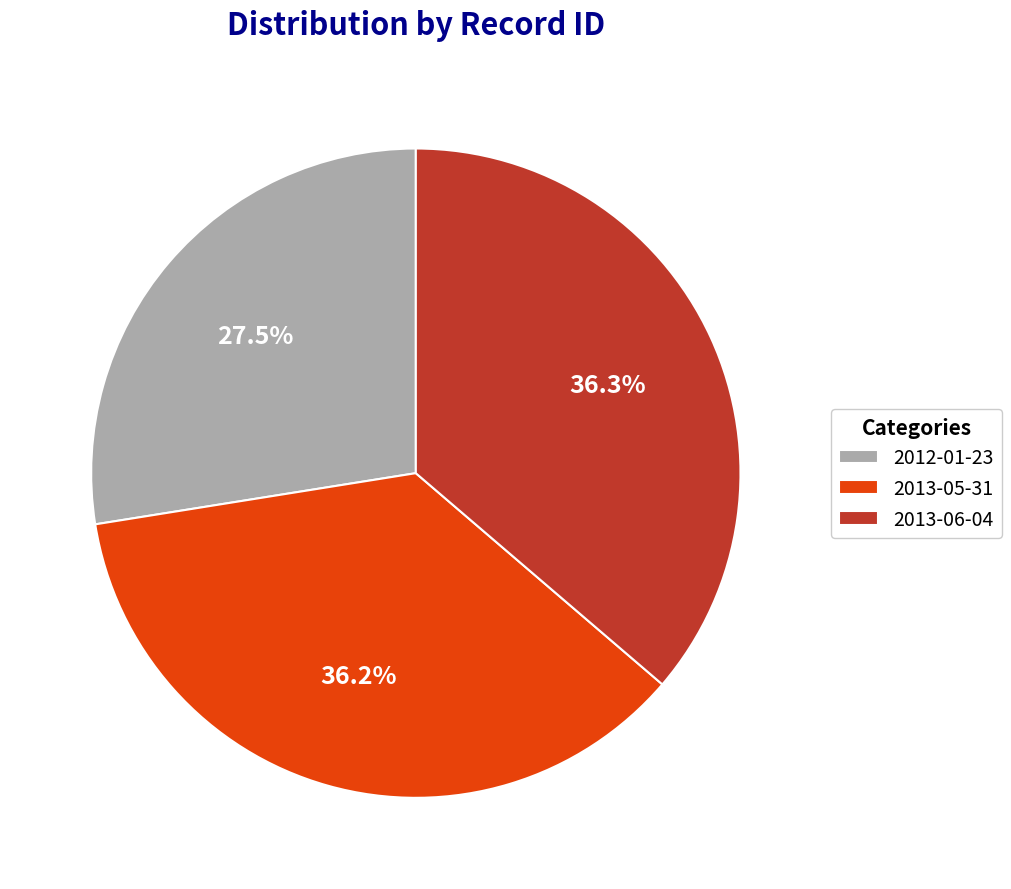

What is the ratio of the value at 2013-06-04 to the value at 2013-05-31?

1.0